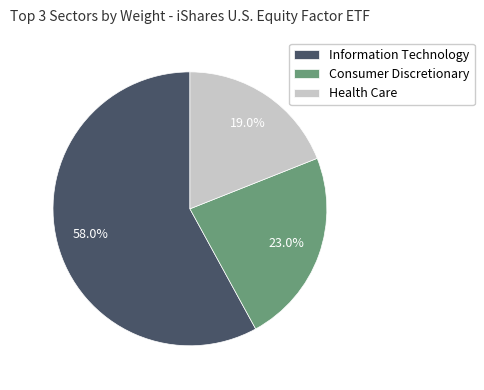

Count the number of slices in the pie.

3